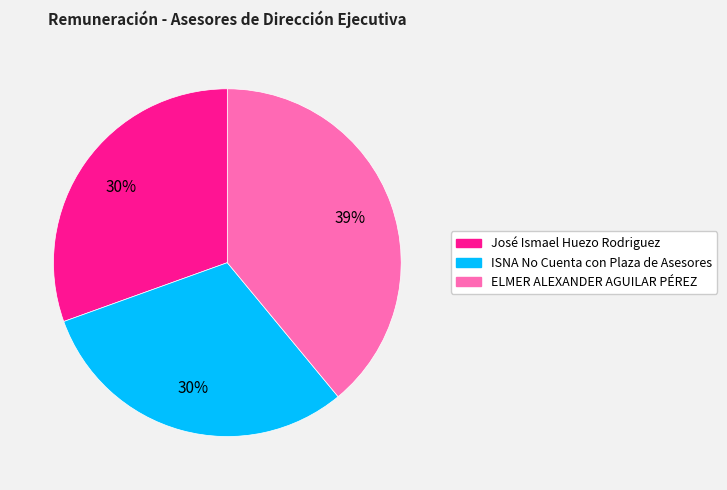

Approximately how many times larger is the value at ISNA No Cuenta con Plaza de Asesores compared to José Ismael Huezo Rodriguez?

1.0